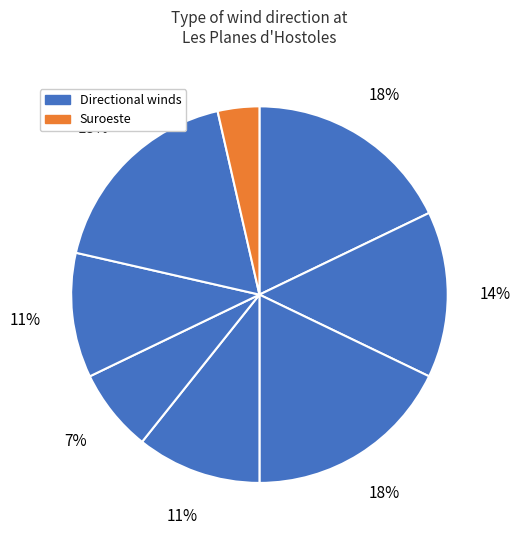

How many segments does this pie chart have?

8